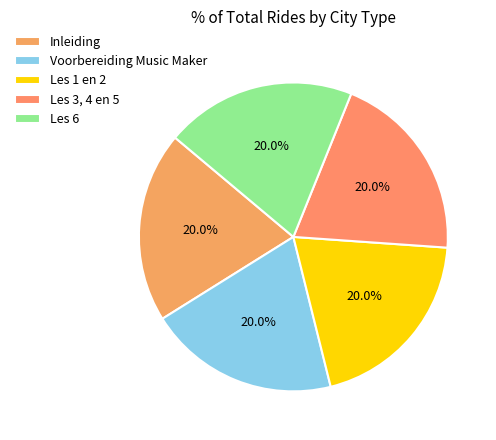

How many slices are in this pie chart?

5